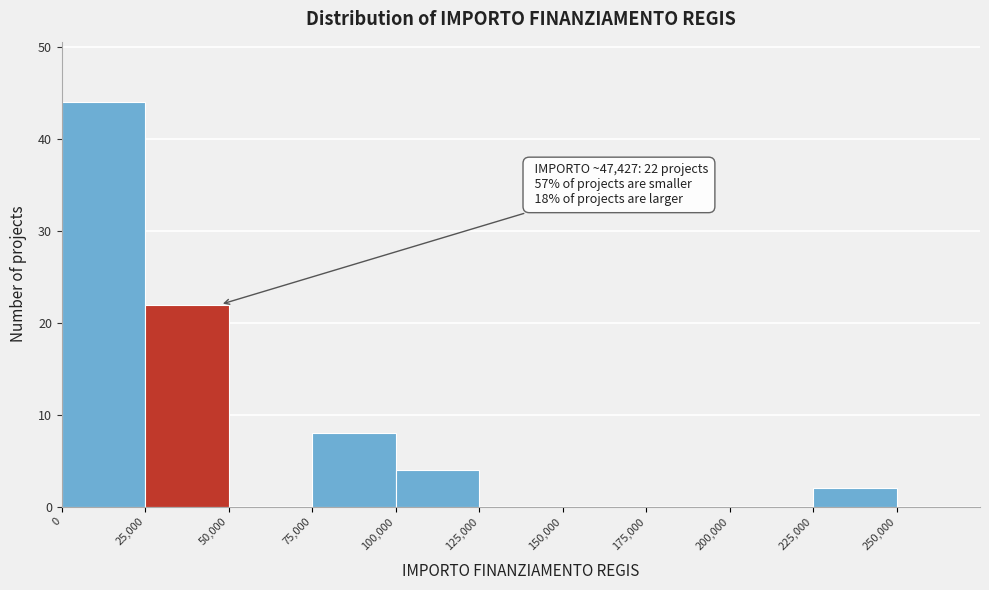

Over which range of the x-axis is the bar tallest?

0 to 25000